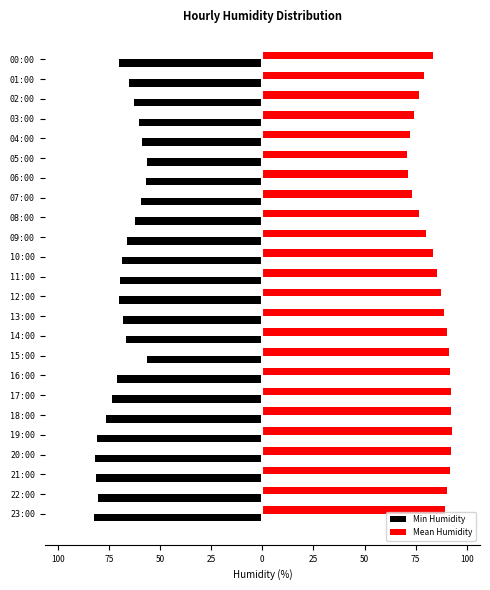

Which series has the widest spread of values?

Min Humidity